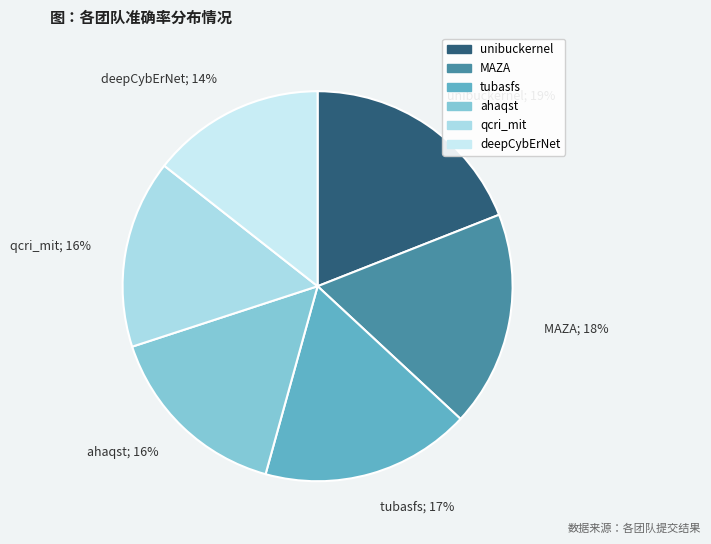

Do qcri_mit and ahaqst together represent more than half of the pie?

No